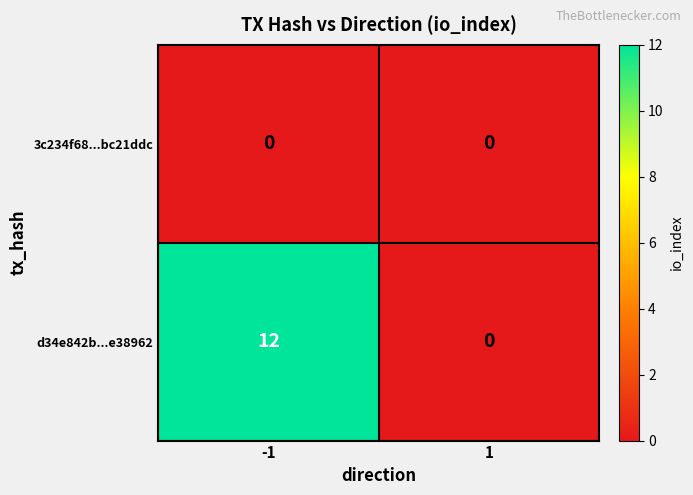

Reading left to right, extract all data points from this chart.

3c234f68...bc21ddc: 0	0
d34e842b...e38962: 12	0